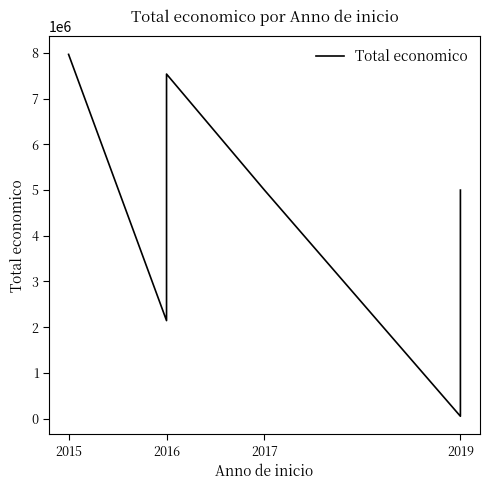

Does the chart have visible grid lines?

No